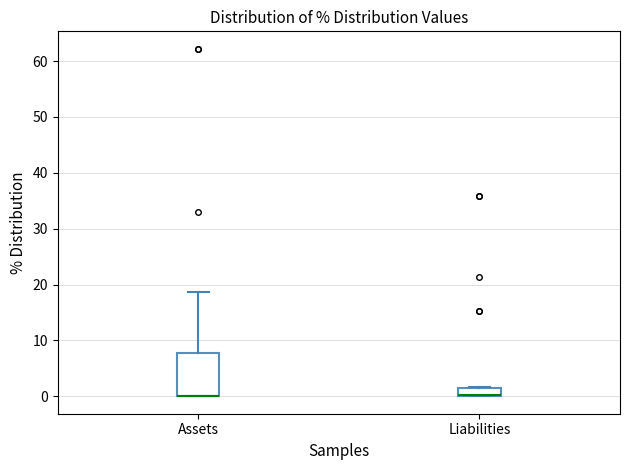

Where is the lower edge of the box for Assets on the y-axis? The values are not printed on the chart, so give them approximately, as read against the axis.

0